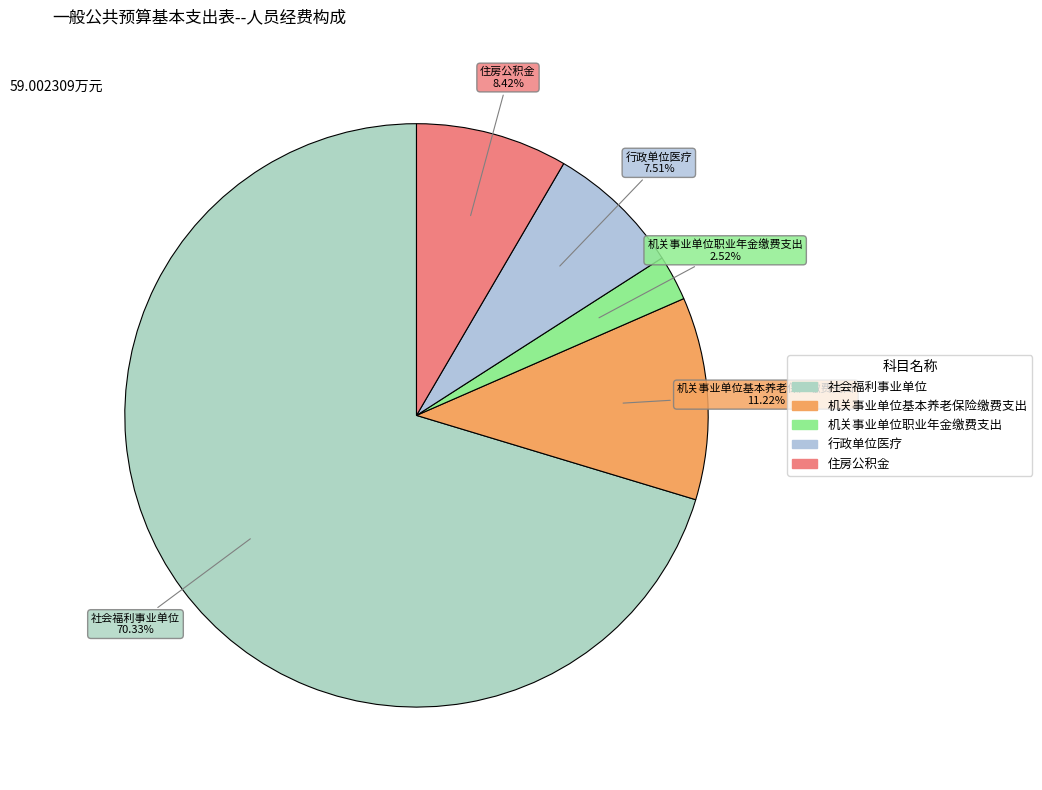

The 行政单位医疗 slice represents 15% of the pie. True or false?

False